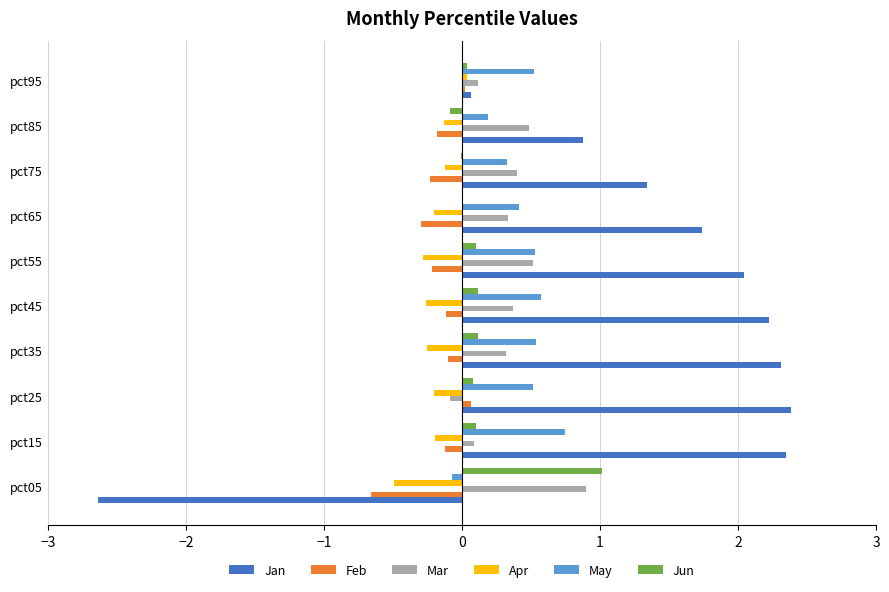

The May series shows -0.1 at pct05. True or false?

True